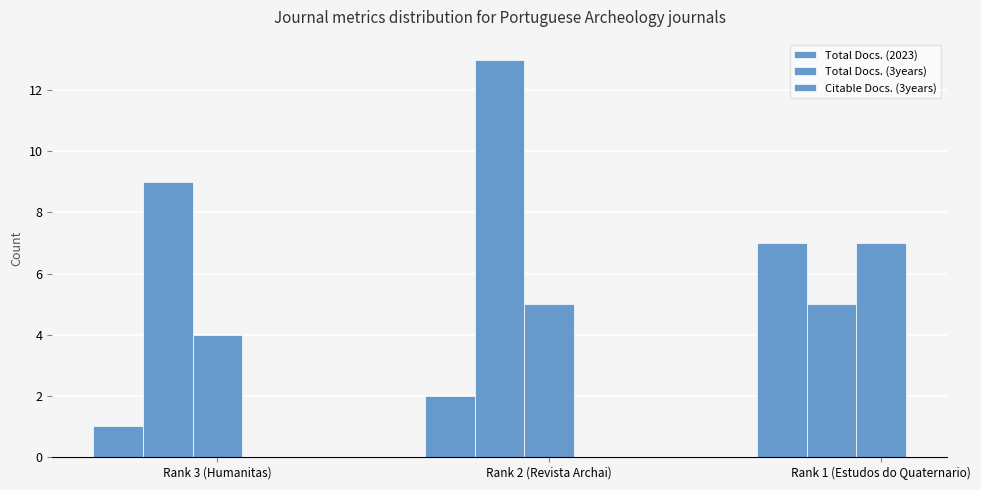

At which label does Citable Docs. (3years) reach its peak?

Rank 1 (Estudos do Quaternario)